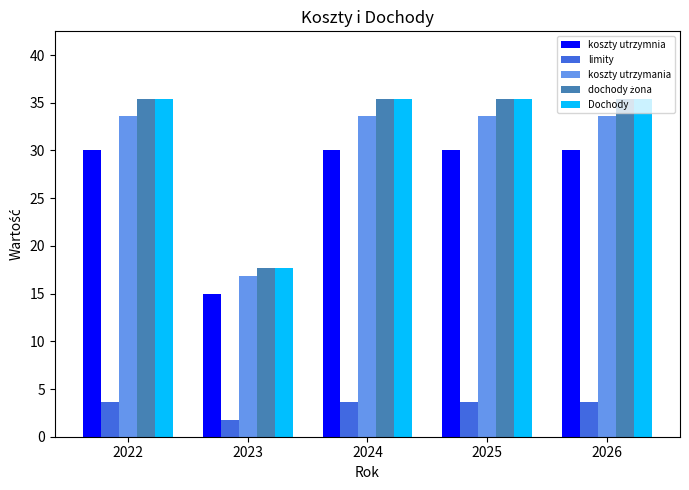

At how many categories does at least one series exceed 14?

5